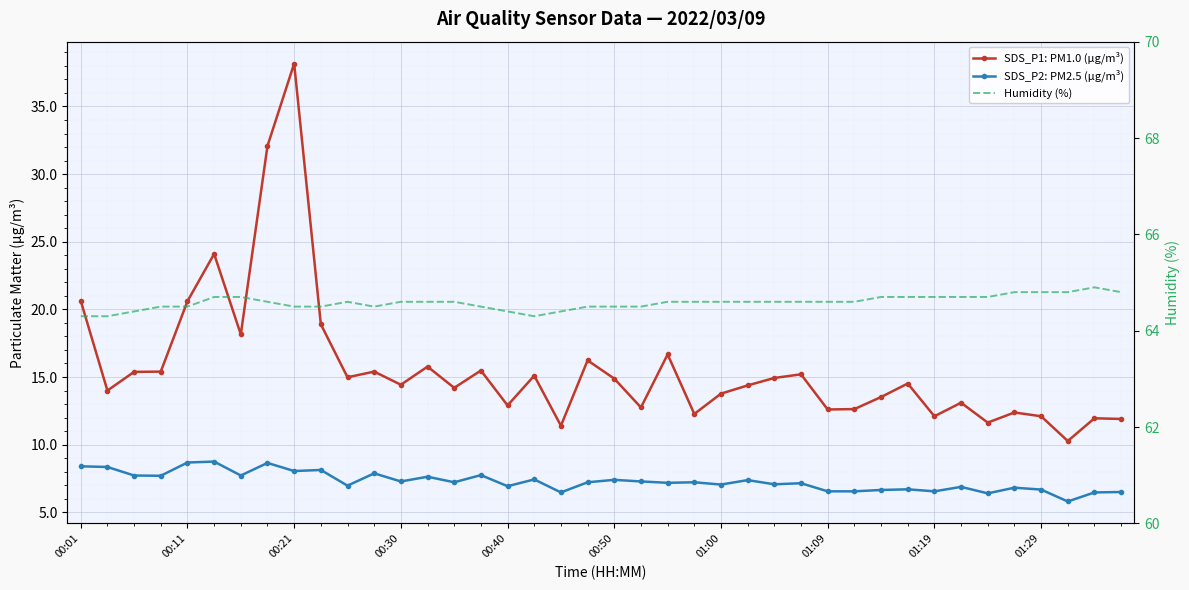

Between 25 and 23, which is larger?

25